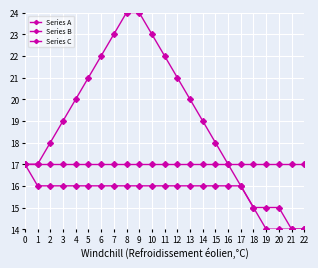

Between 14 and 17, which is larger?

14